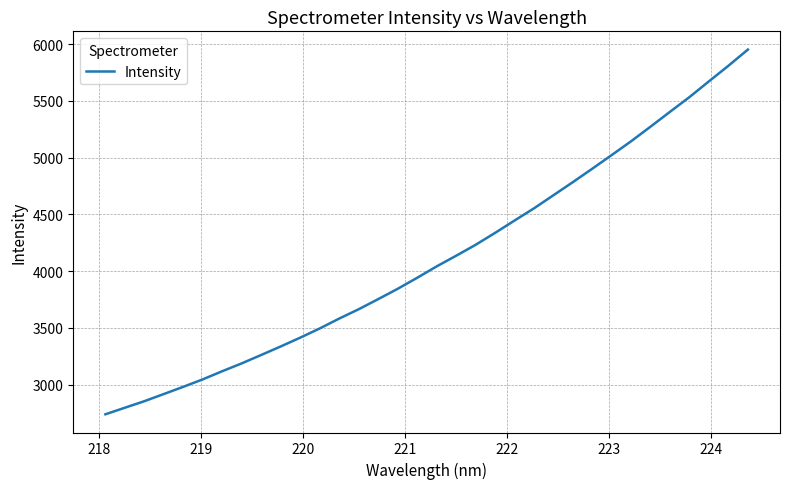

What is the sum of all values?

139850.1